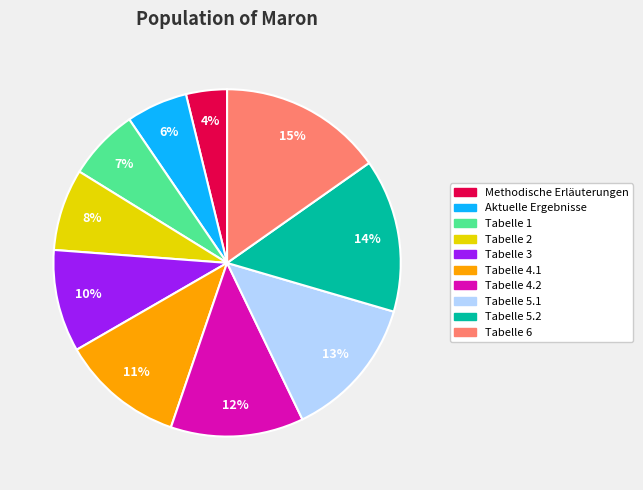

Does Tabelle 3 represent more than half of the total?

No